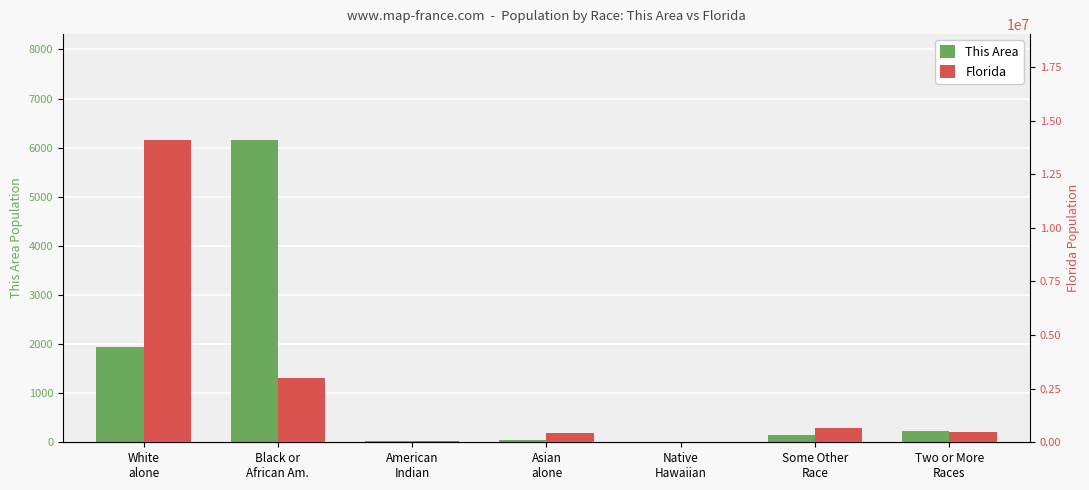

What is the value of the This Area bar at the 7th from the left?

236